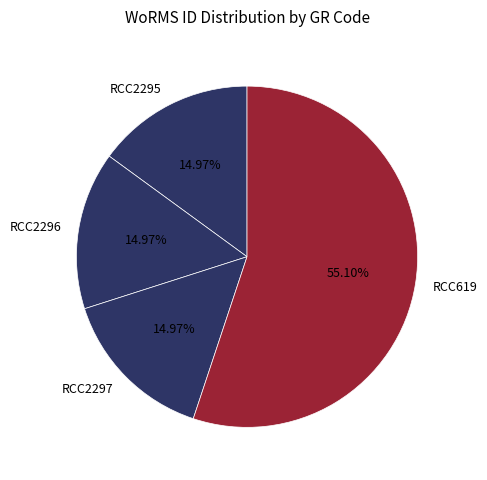

What percentage is NOT represented by RCC2295?

85.0%